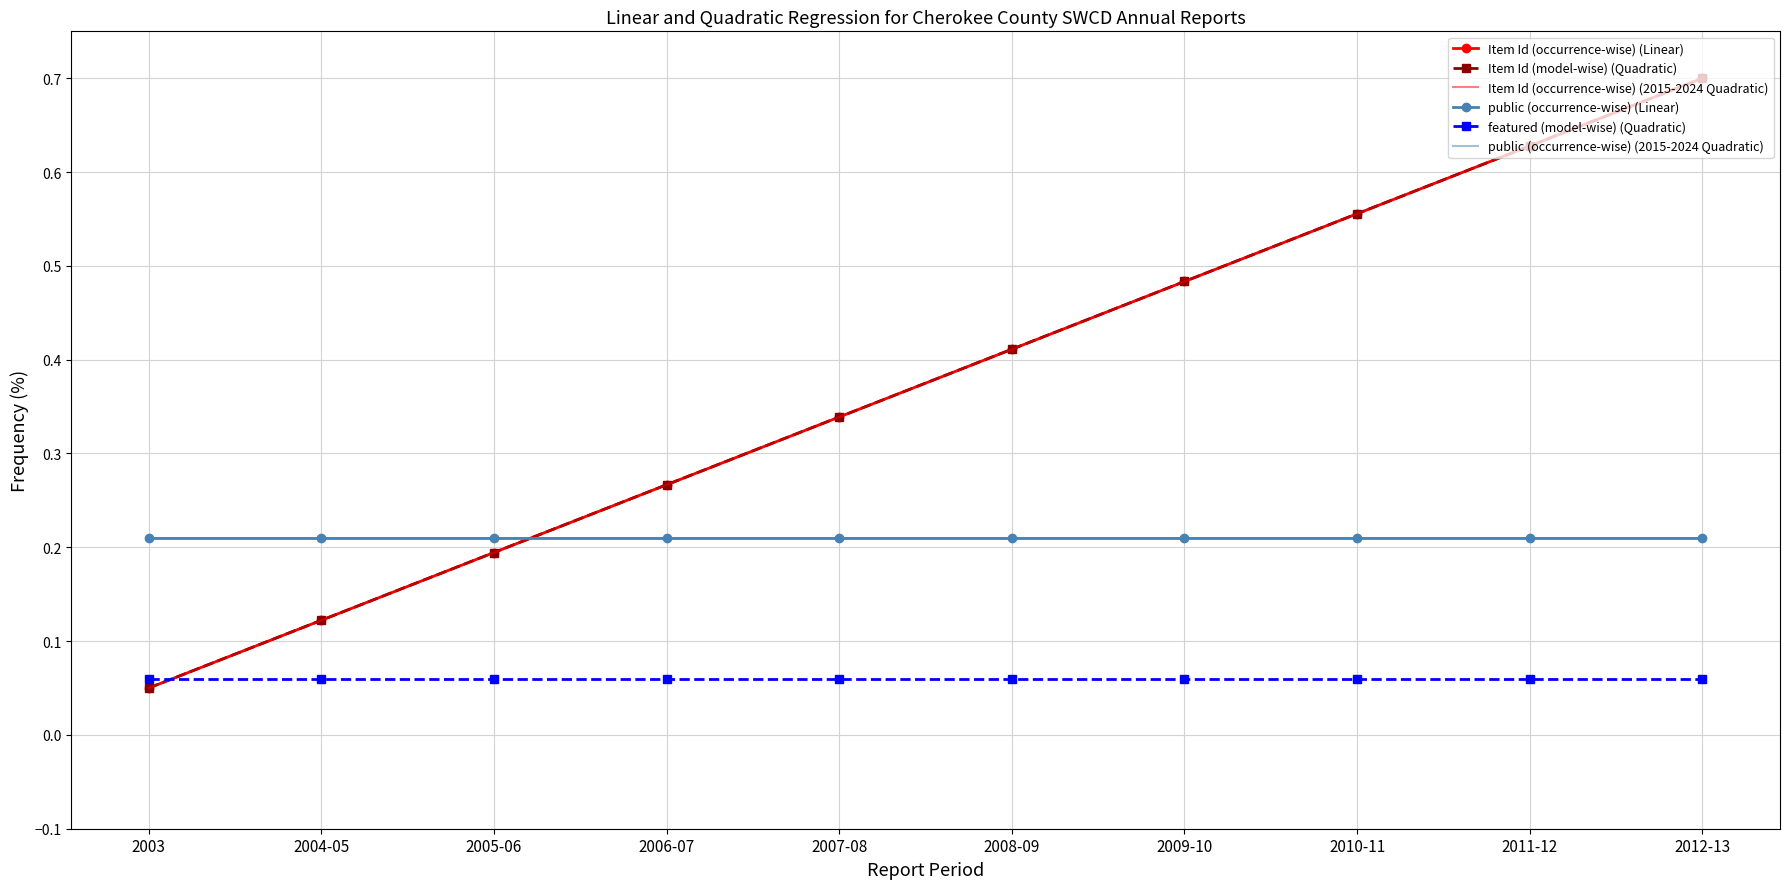

Read the Item Id (occurrence-wise) (Linear) value at 2008-09.

0.4